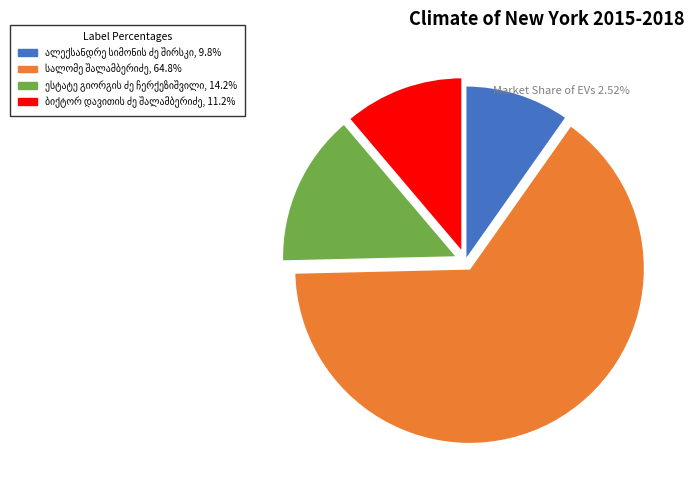

Does any single category account for the majority?

Yes